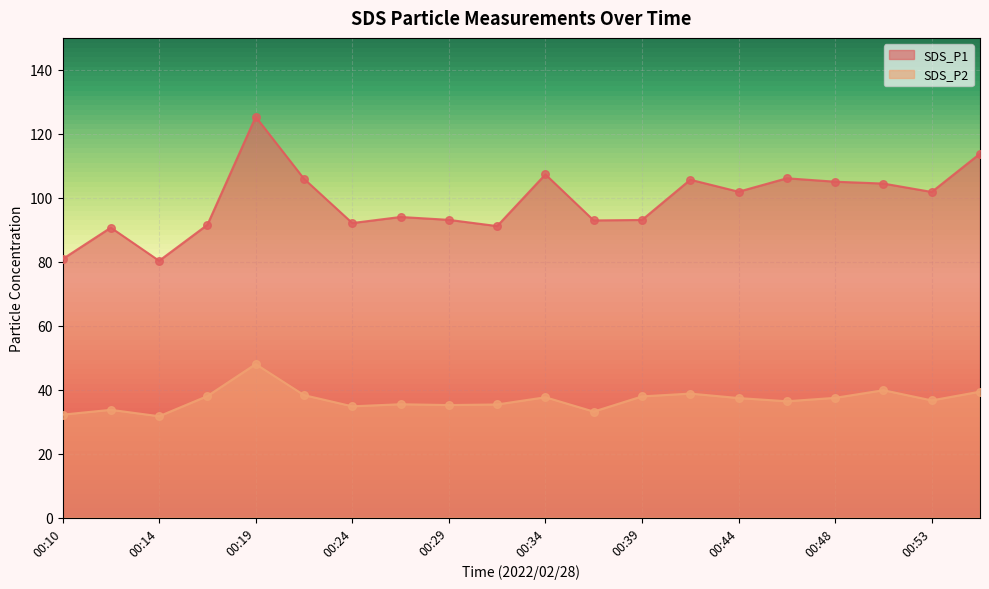

What is the total value across all series at 00:10?

113.0